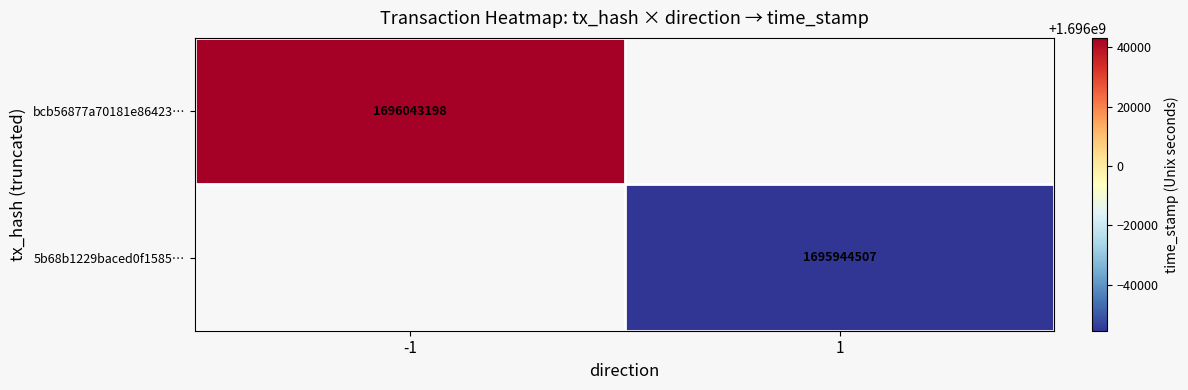

The 5b68b1229baced0f1585… series shows 2368877921 at 1. True or false?

False